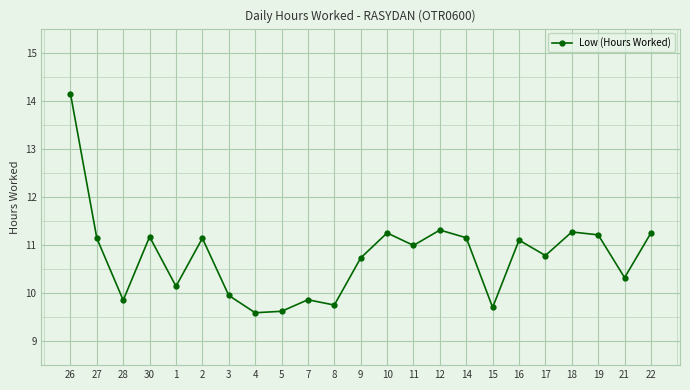

At which category does the data reach its first local peak?

30